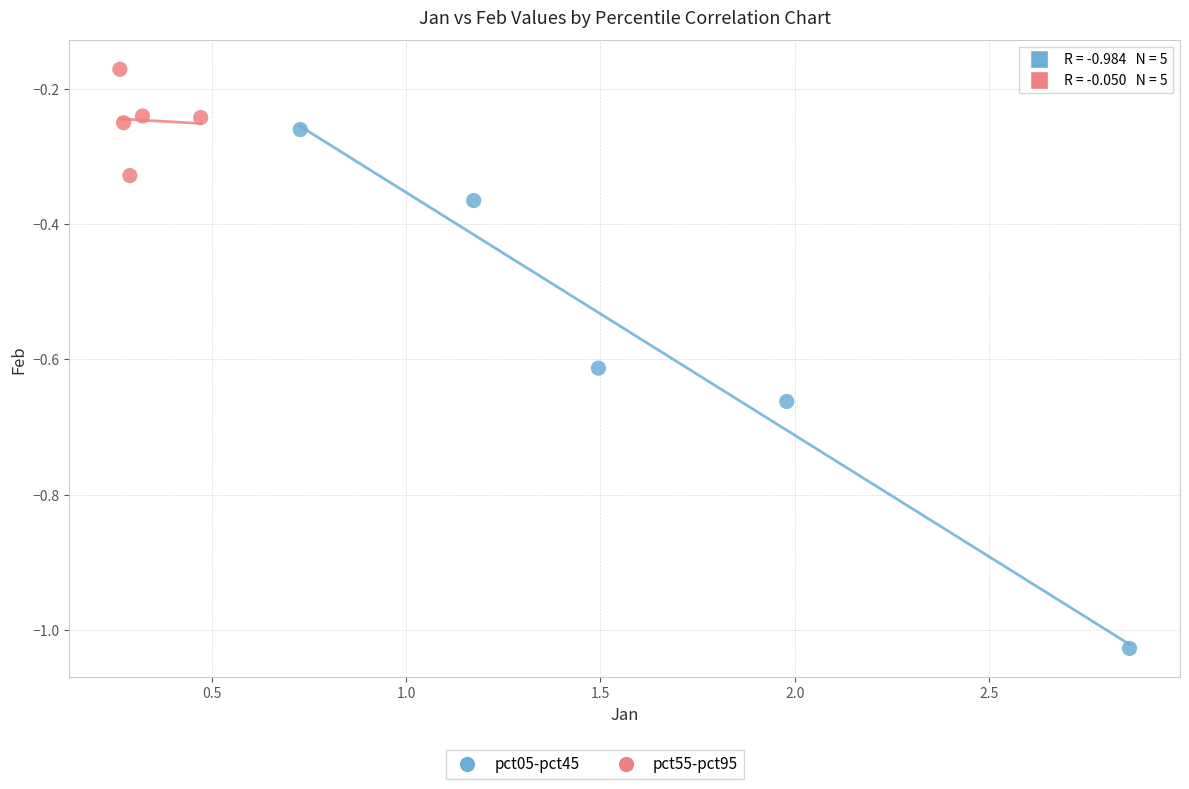

Which series contains the lowest Y value?

pct05-pct45